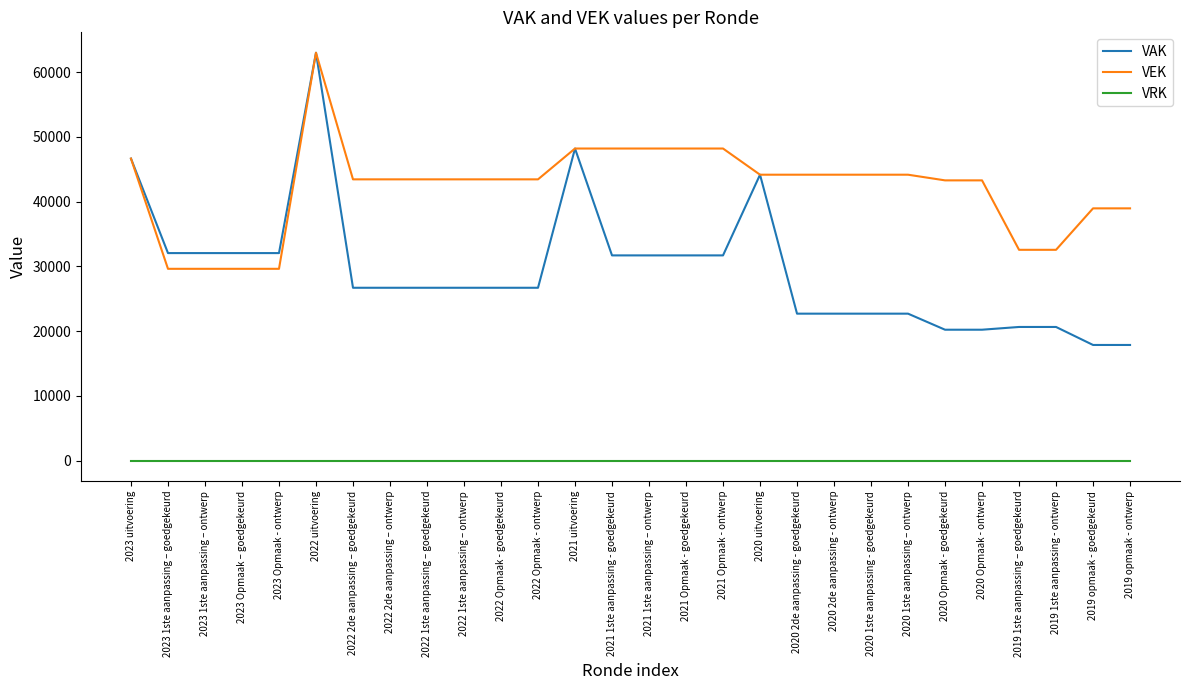

What is the difference between the highest and lowest values at 2021 1ste aanpassing - goedgekeurd?

48218